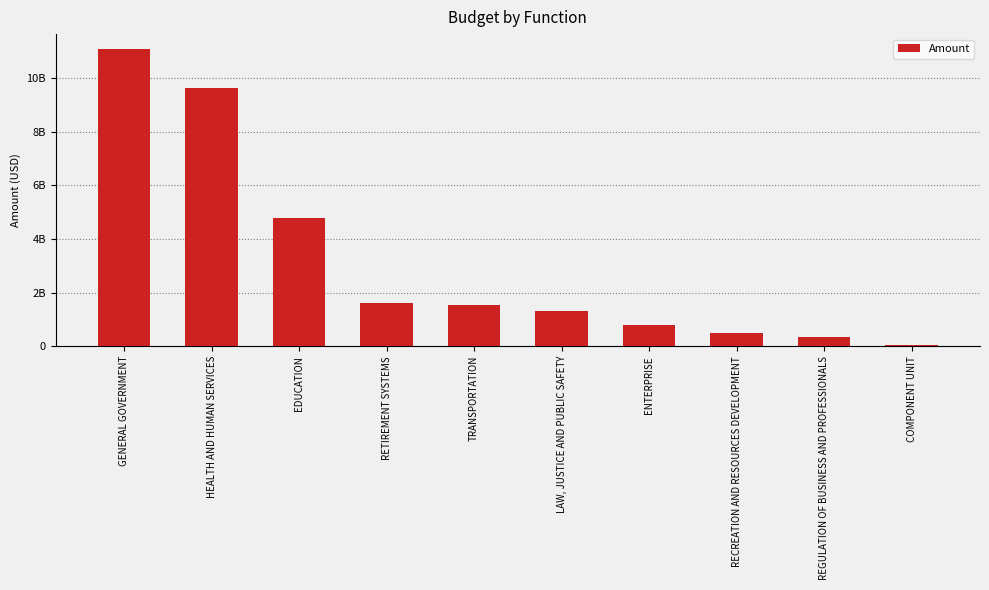

Reading left to right, extract all data points from this chart.

GENERAL GOVERNMENT=11090239431.3	HEALTH AND HUMAN SERVICES=9636215107.5	EDUCATION=4772466100.1	RETIREMENT SYSTEMS=1607470587.8	TRANSPORTATION=1522375368.9	LAW, JUSTICE AND PUBLIC SAFETY=1298584637.7	ENTERPRISE=780968807.7	RECREATION AND RESOURCES DEVELOPMENT=508133360.0	REGULATION OF BUSINESS AND PROFESSIONALS=352843195.6	COMPONENT UNIT=56121458.9